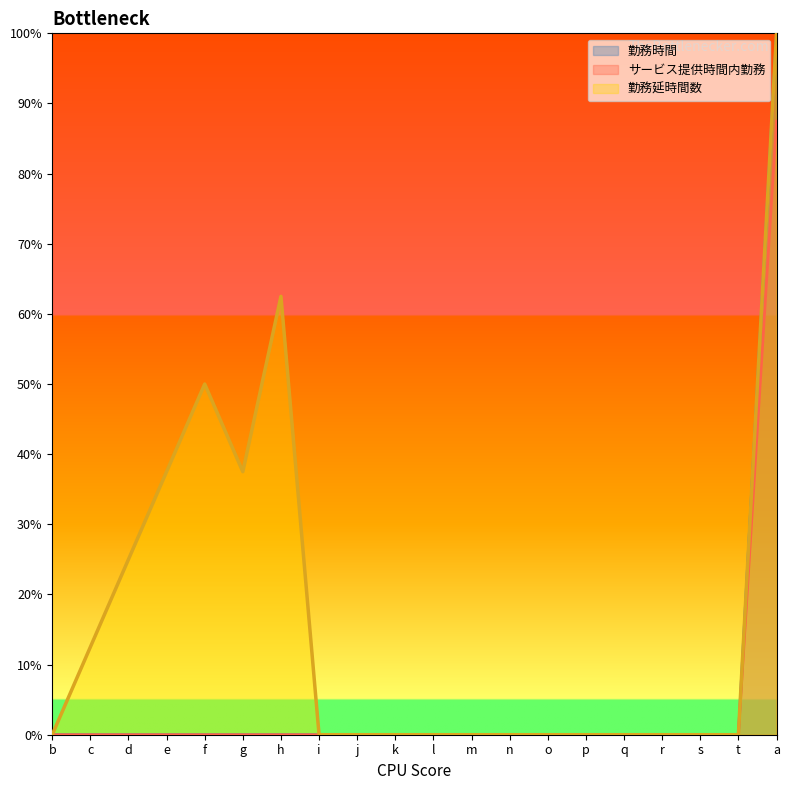

At which category is the sum across all series the highest?

a